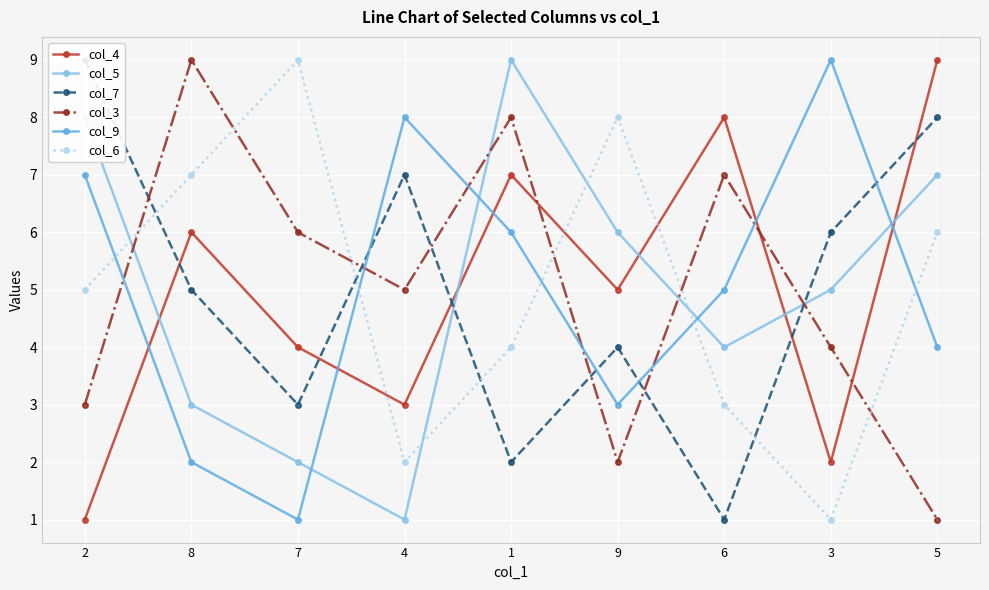

At which category does col_4 reach its first local valley?

4